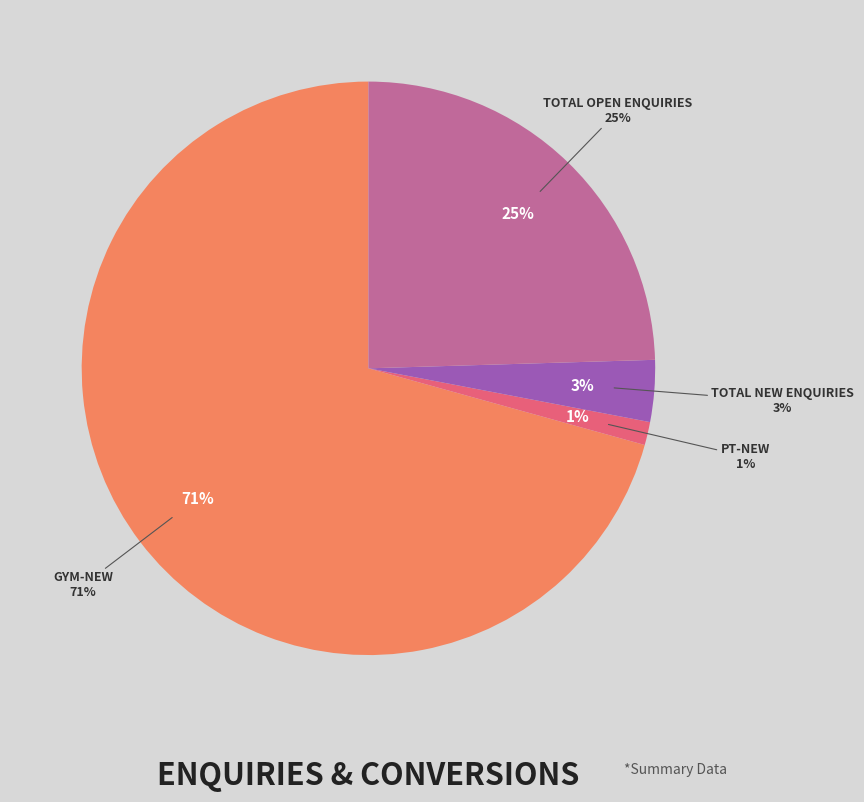

What is the smallest slice in the pie chart?

PT-New